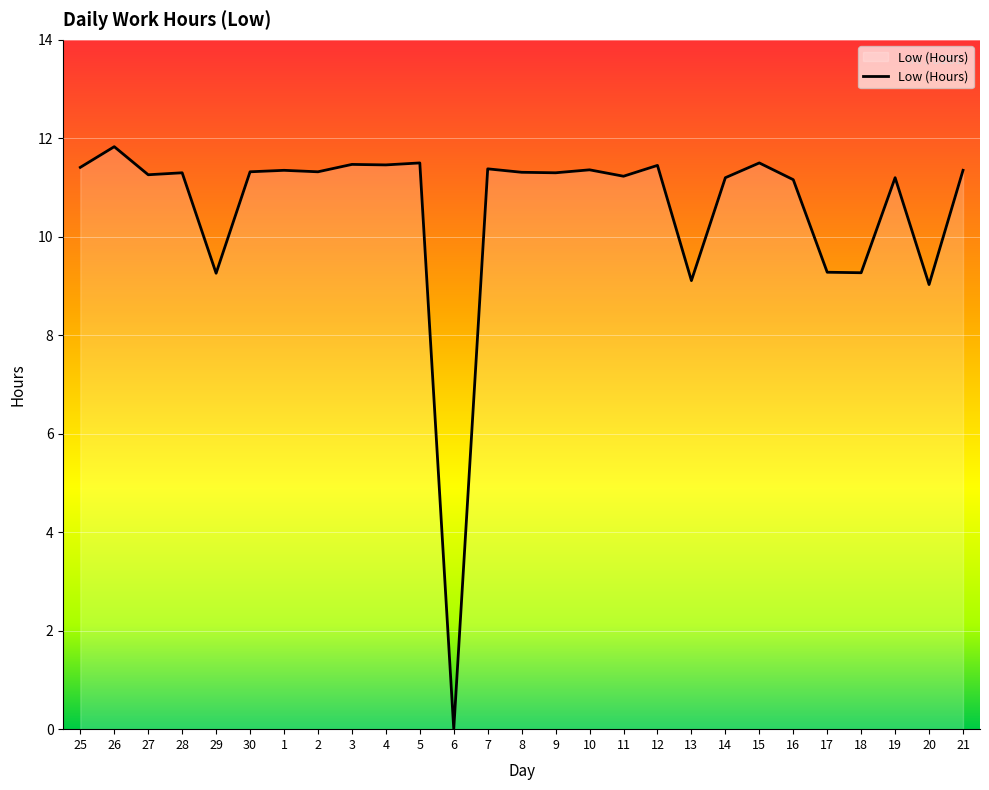

How many positive values are there?

26